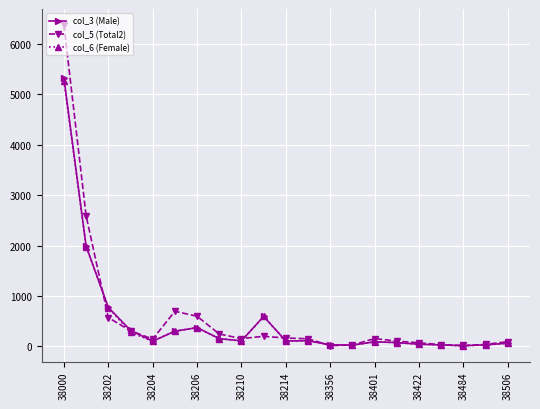

True or false: col_3 (Male) has more than 1 points higher than both neighbors.

True